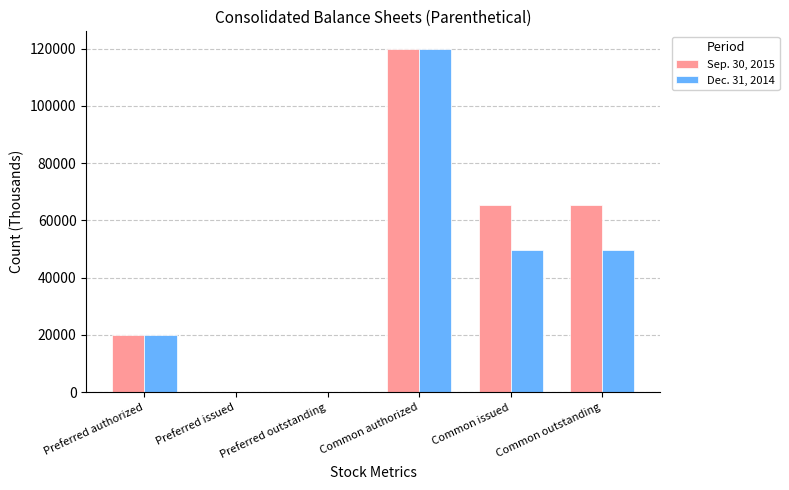

The value of Sep. 30, 2015 at Common authorized is 47608. True or false?

False